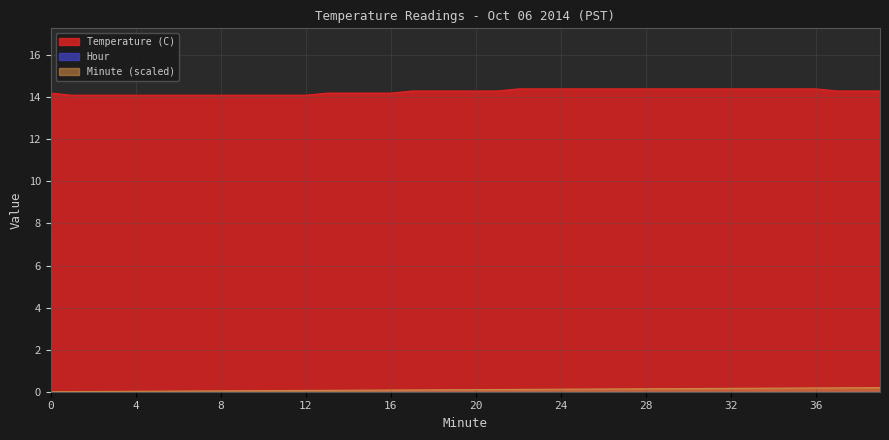

True or false: Minute (scaled) and Temperature (C) intersect in this chart.

False